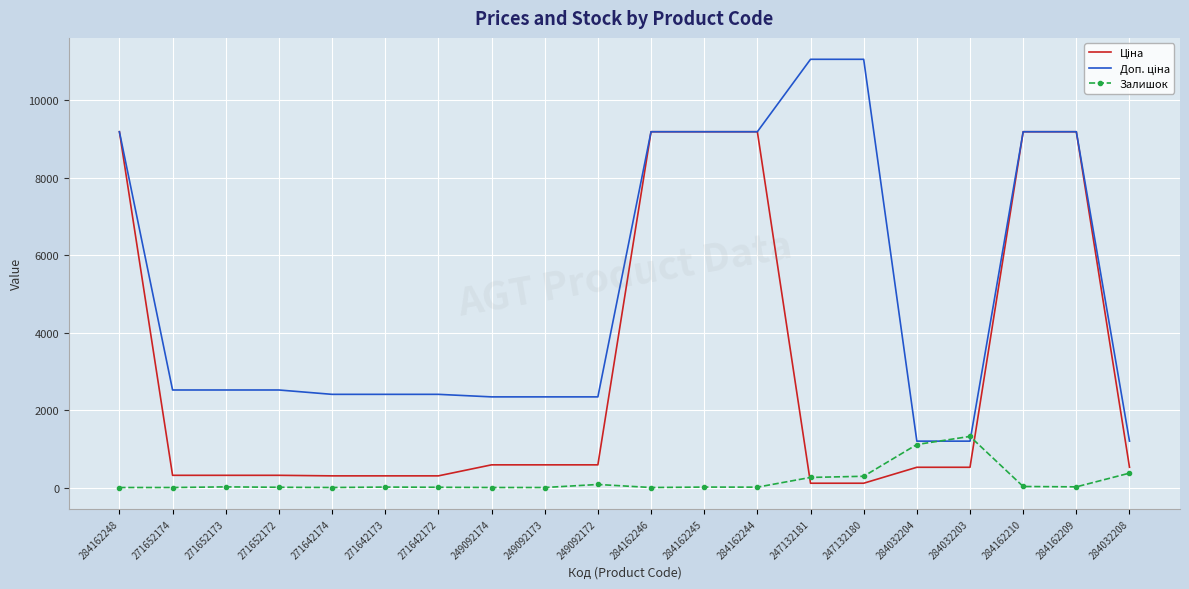

What is the maximum value for Залишок?

1319.0